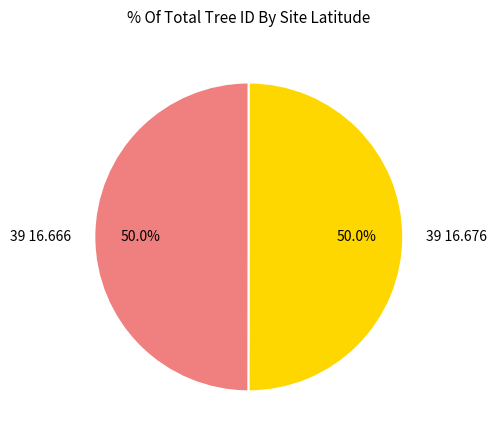

To the nearest percent, what percentage of the pie is 39 16.666?

50%